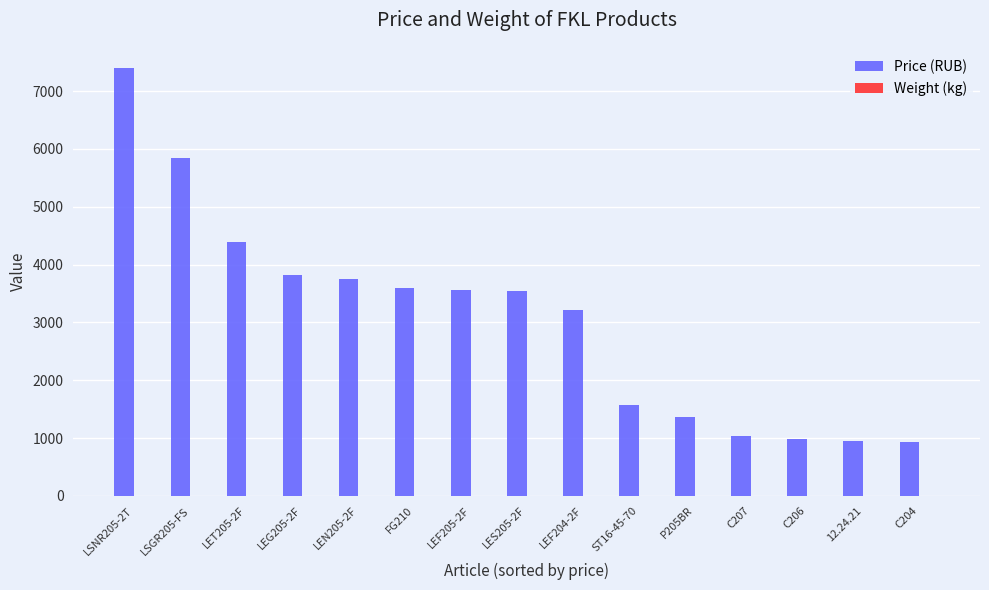

How many groups of bars are there?

15